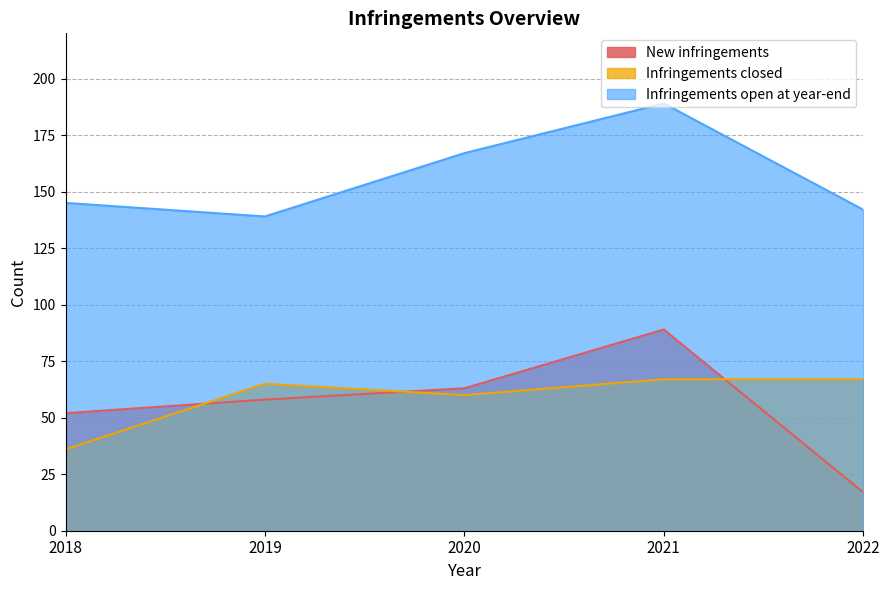

True or false: Infringements open at year-end and Infringements closed cross at least once.

False